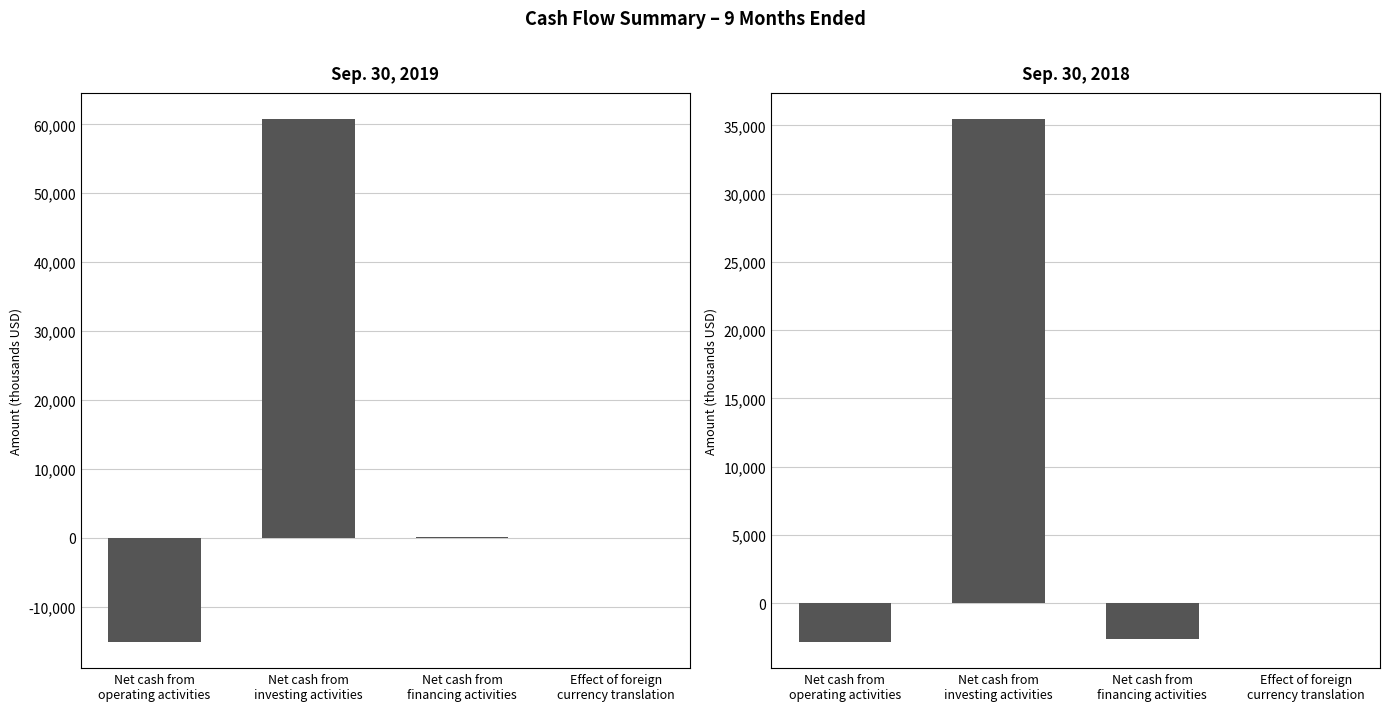

What are all the series names shown in the legend?

Sep. 30, 2019, Sep. 30, 2018